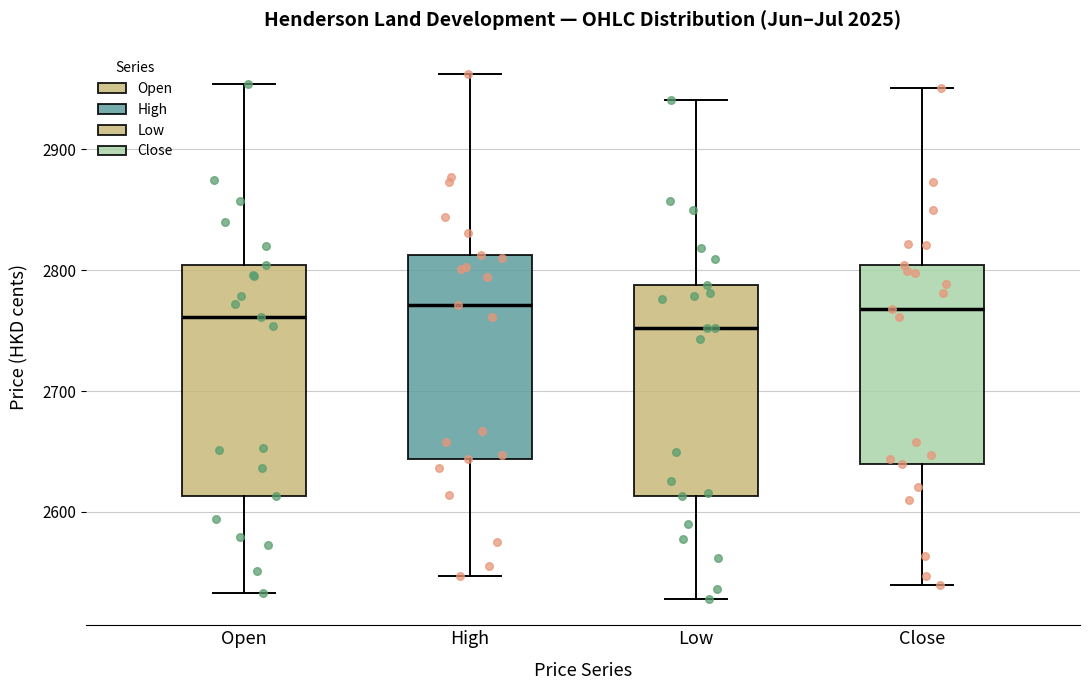

Reading left to right, transcribe this box plot: for each box, give where its median line is, the range the box spans, and where its two whiskers end, as read against the y-axis. The values are not printed on the chart, so give them approximately, as read against the axis.

Open: median 2760, box 2610 to 2800, whiskers 2530 to 2950
High: median 2770, box 2640 to 2810, whiskers 2550 to 2960
Low: median 2750, box 2610 to 2790, whiskers 2530 to 2940
Close: median 2770, box 2640 to 2800, whiskers 2540 to 2950